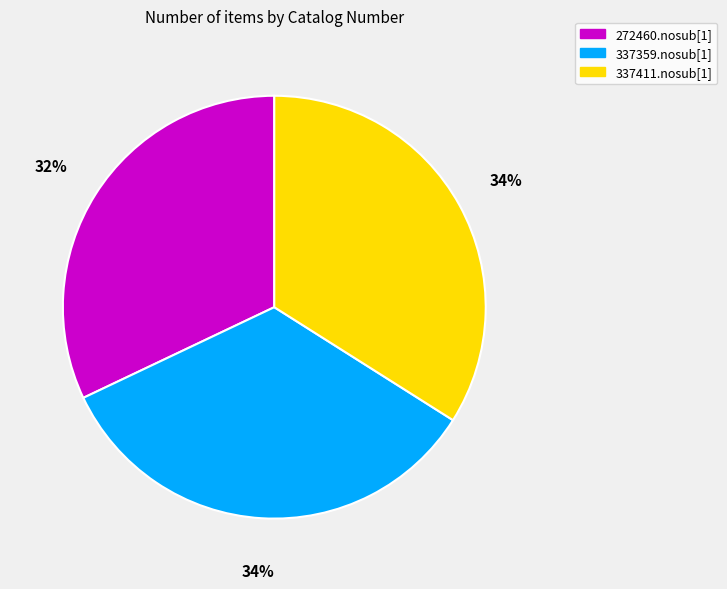

To the nearest percent, what percentage of the pie is 337359.nosub[1]?

34%